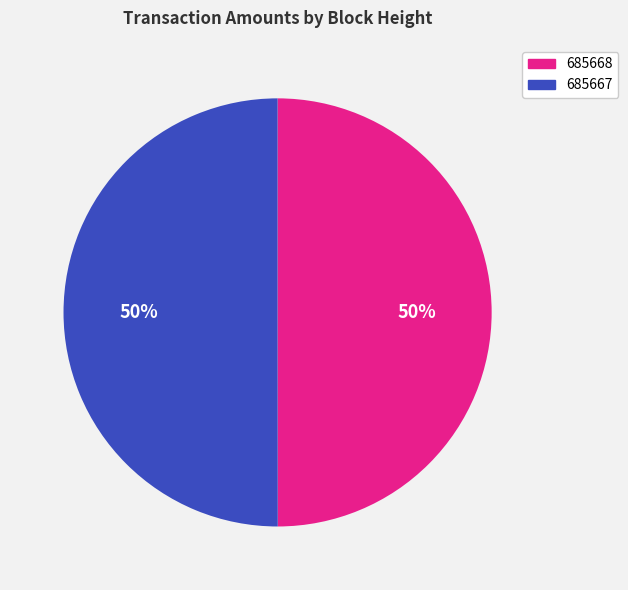

What percentage is the 685668 slice, to the nearest percent?

50%